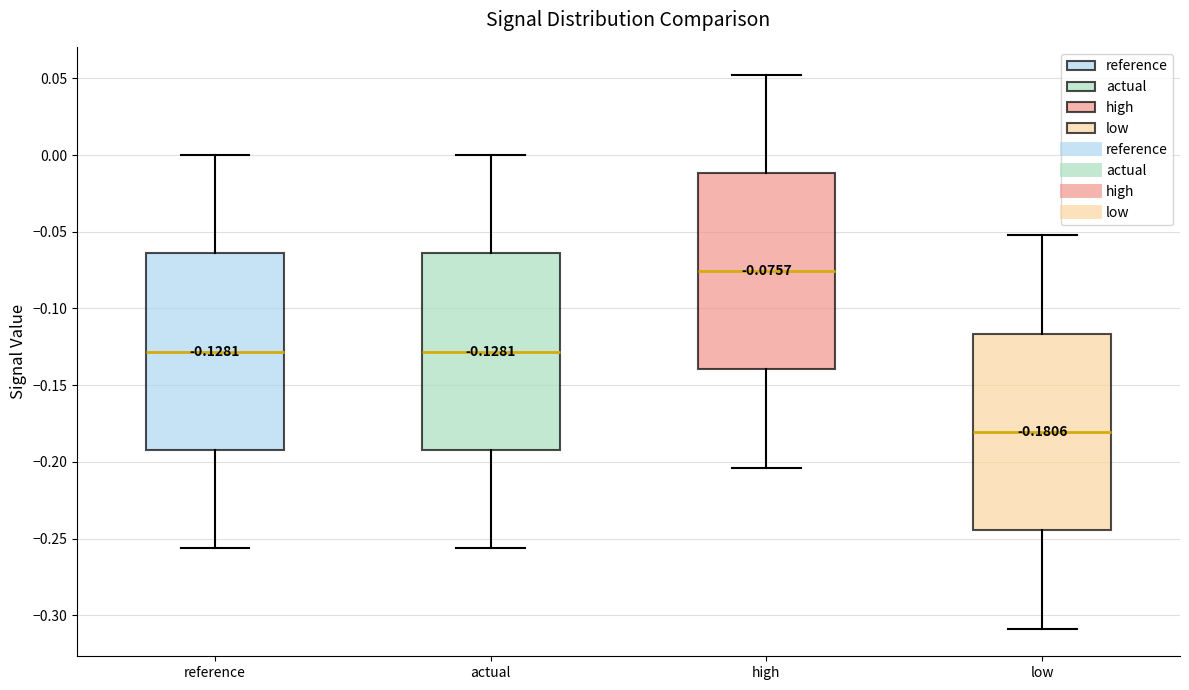

Which box's median line is the lowest?

low